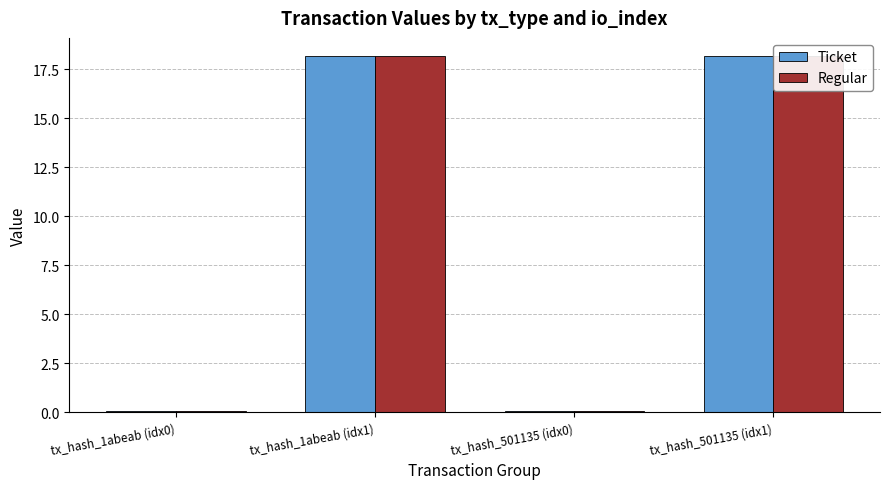

How many bars are there in each group?

2